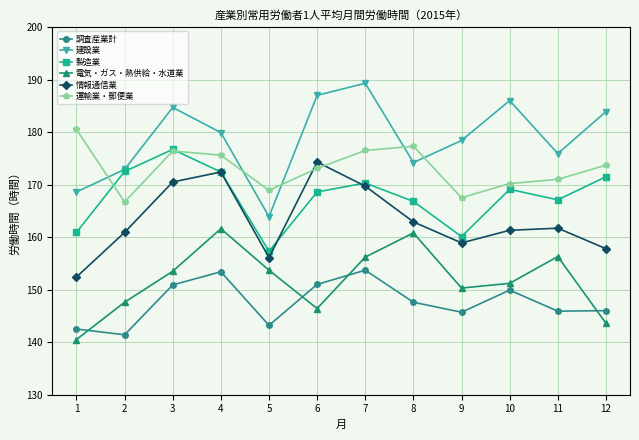

Where is the first local minimum for 電気・ガス・熱供給・水道業?

6